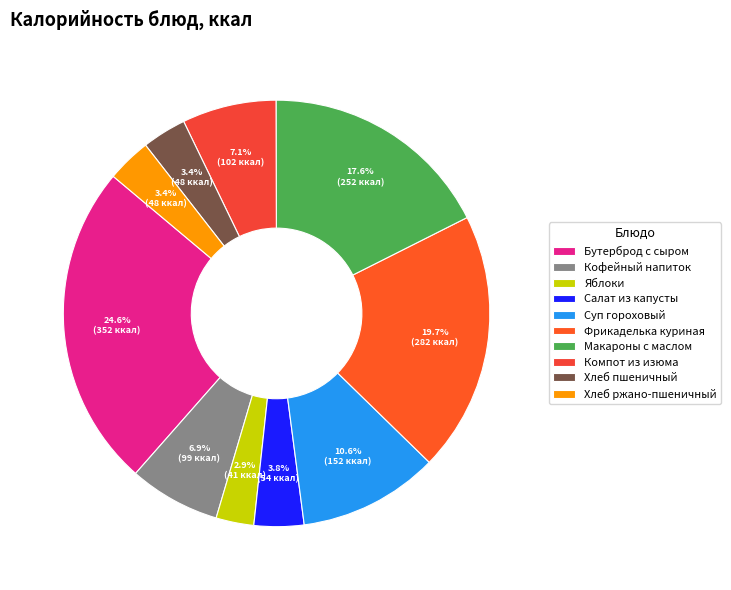

Is it true that Яблоки is 1% of the pie?

False